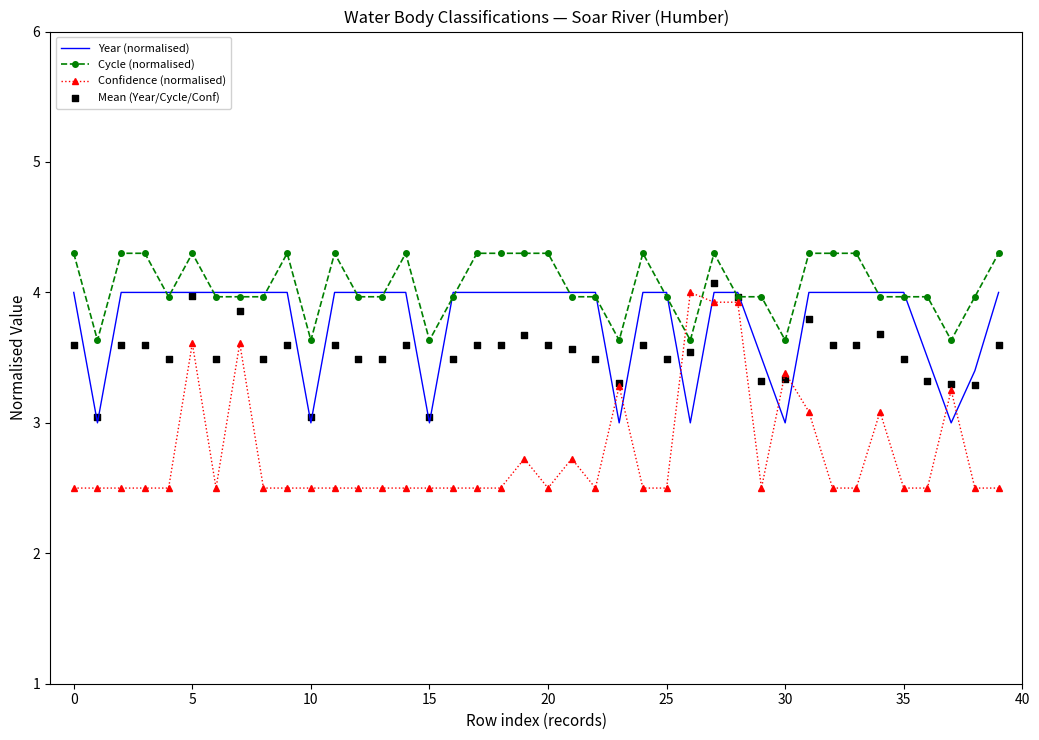

At how many categories does at least one series exceed 4?

17